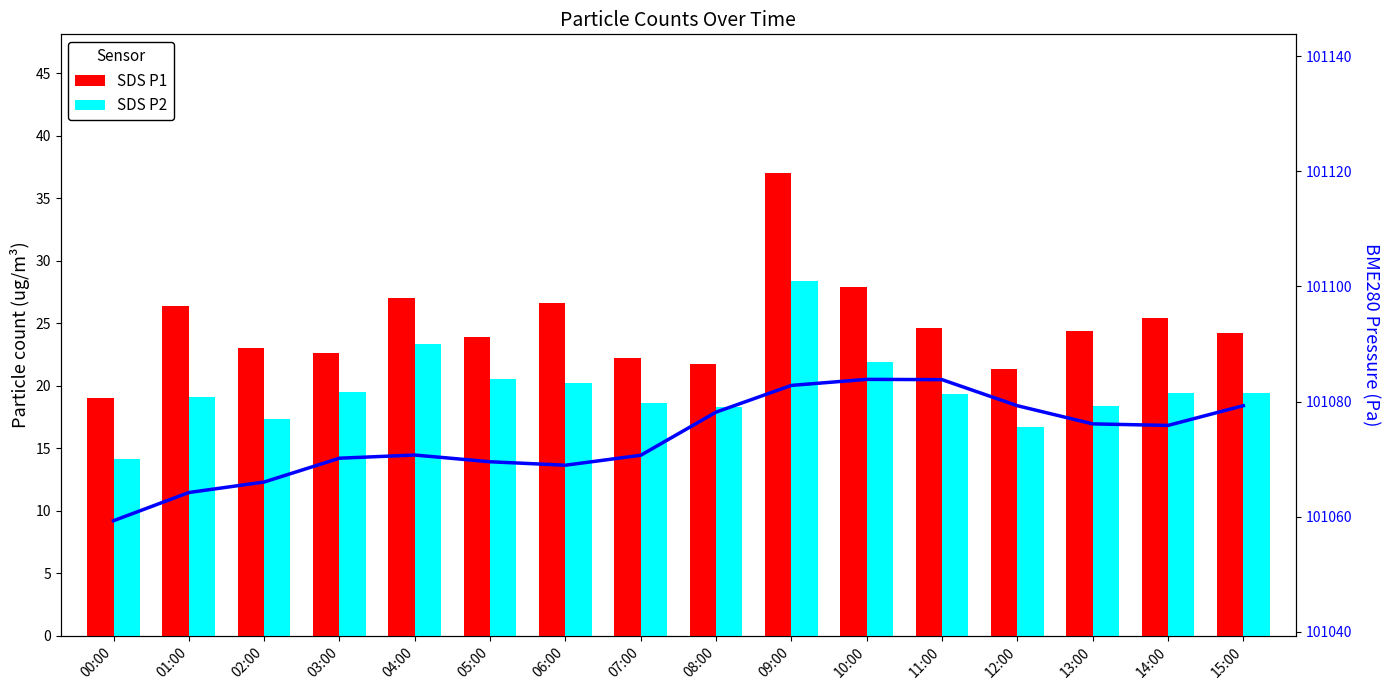

The SDS P2 series shows 30.3 at 08:00. True or false?

False